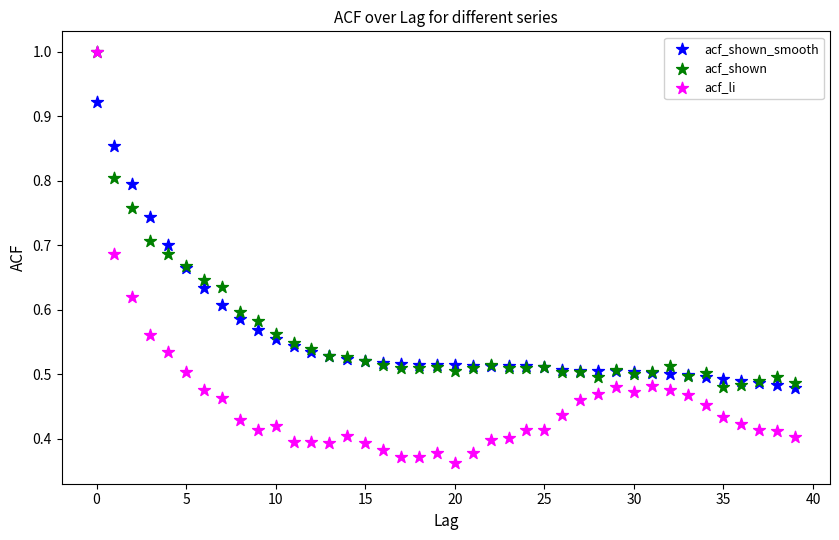

Which series contains the lowest Y value?

acf_li